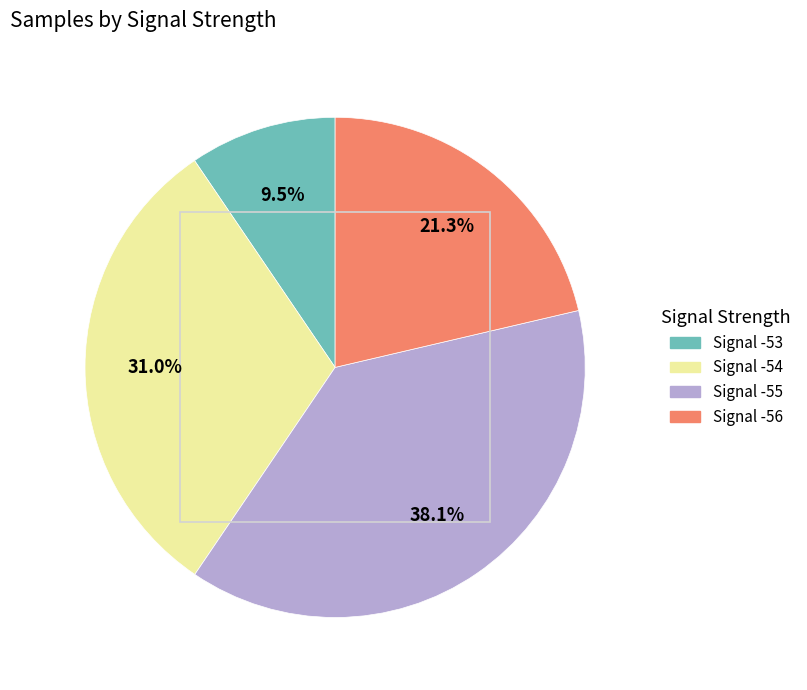

Is there any slice that represents more than half of the pie?

No